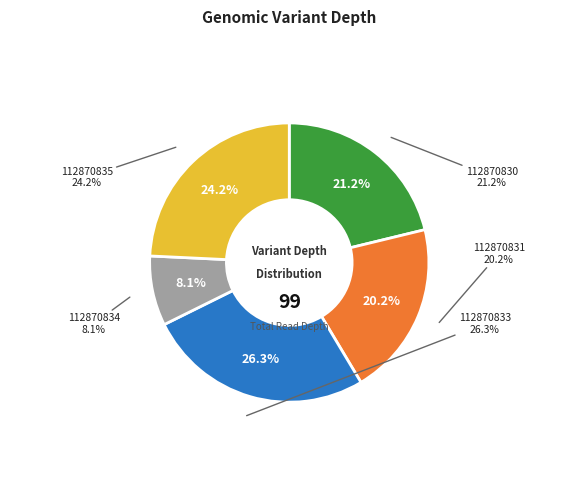

To the nearest percent, what percentage of the pie is 112870833?

26%